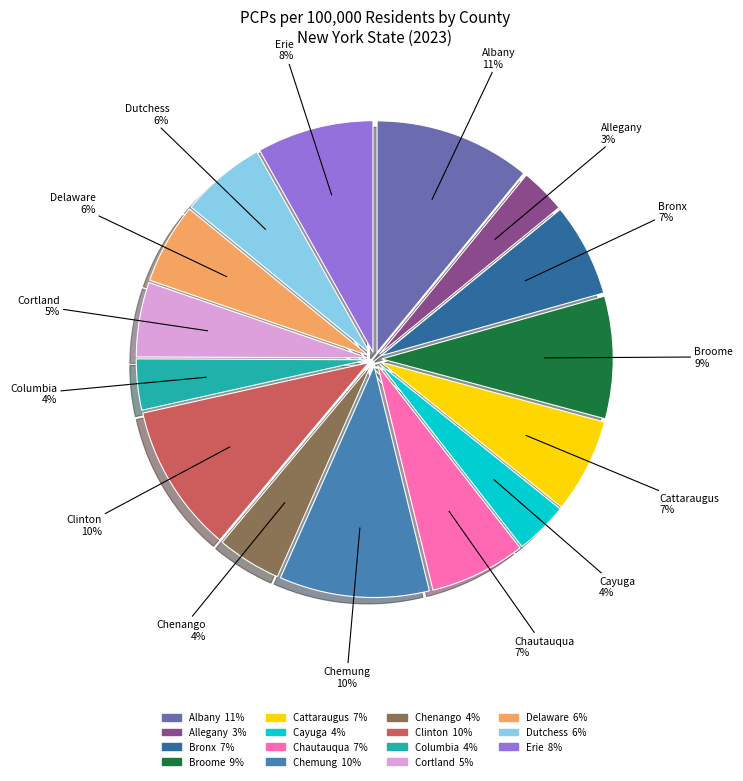

Do Chautauqua and Delaware together represent more than half of the pie?

No